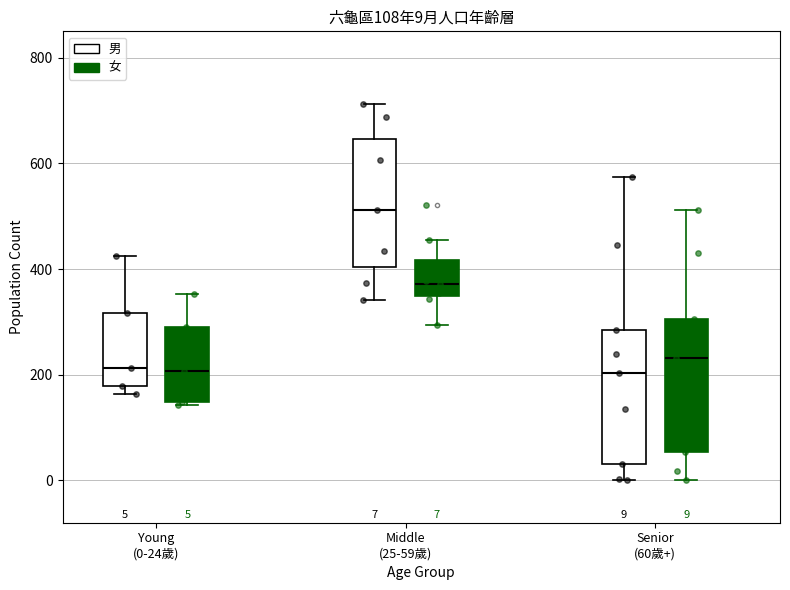

Which box has the highest median line?

Middle (25-59歲) (男)